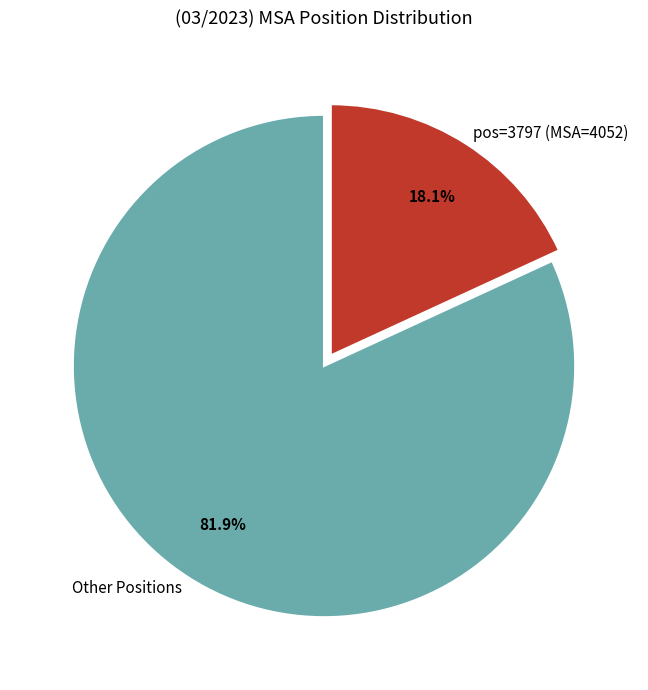

What is the largest slice in the pie chart?

Other Positions